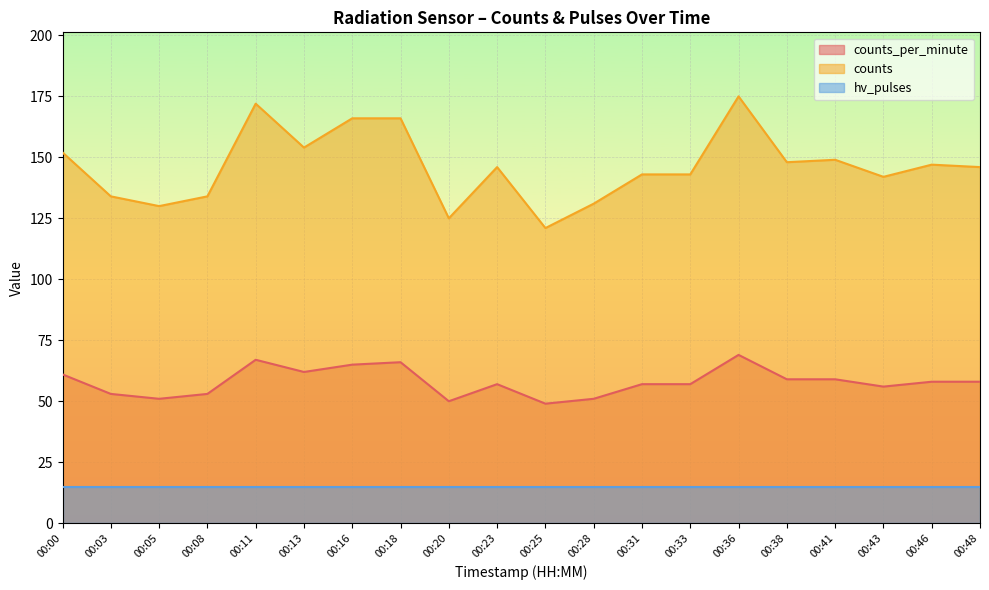

At 00:23, list the series in order from smallest to largest.

hv_pulses, counts_per_minute, counts